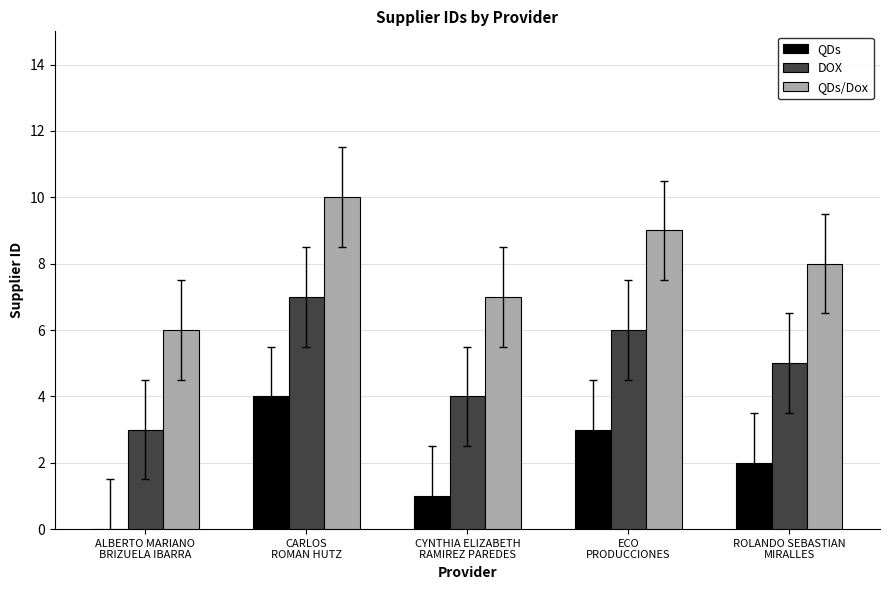

What is the maximum value for QDs?

4